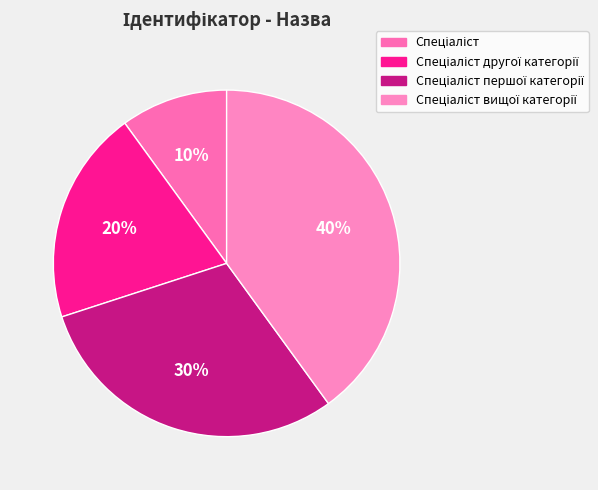

Is it true that Спеціаліст другої категорії is 14% of the pie?

False